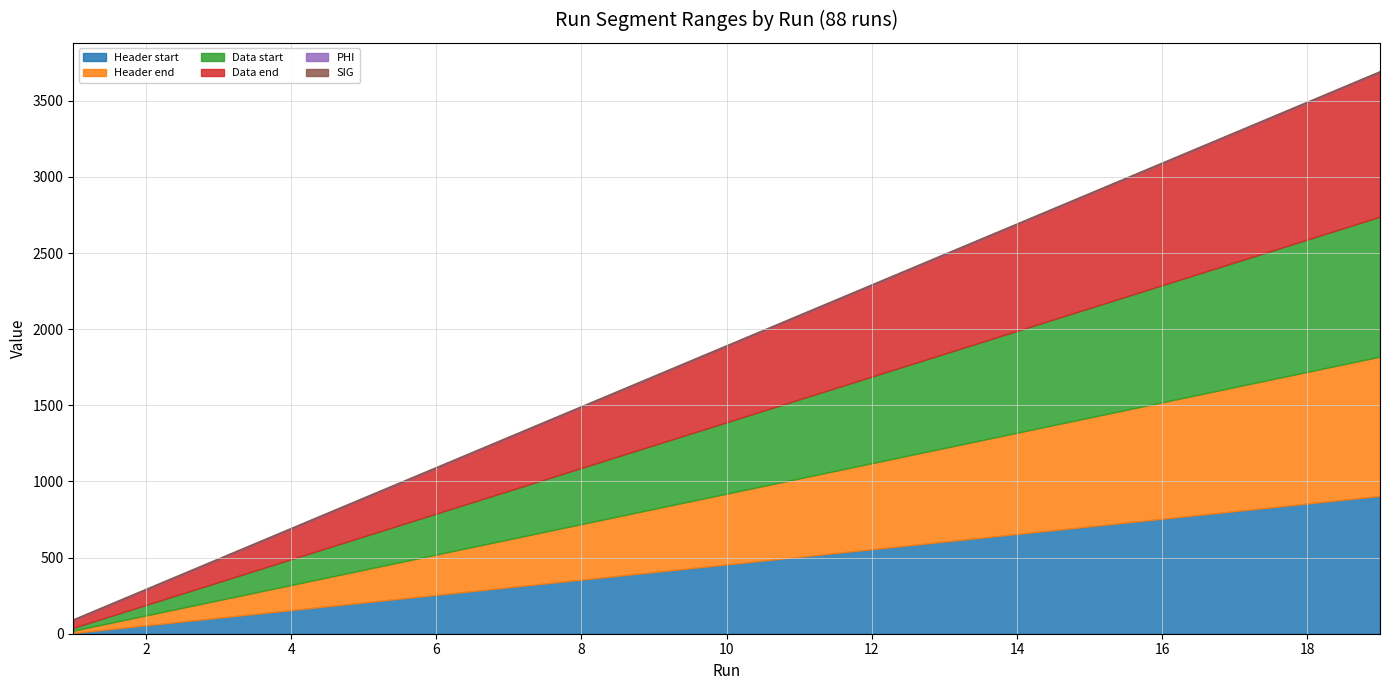

What is the value of the Header start point at the 11th from the left?

505